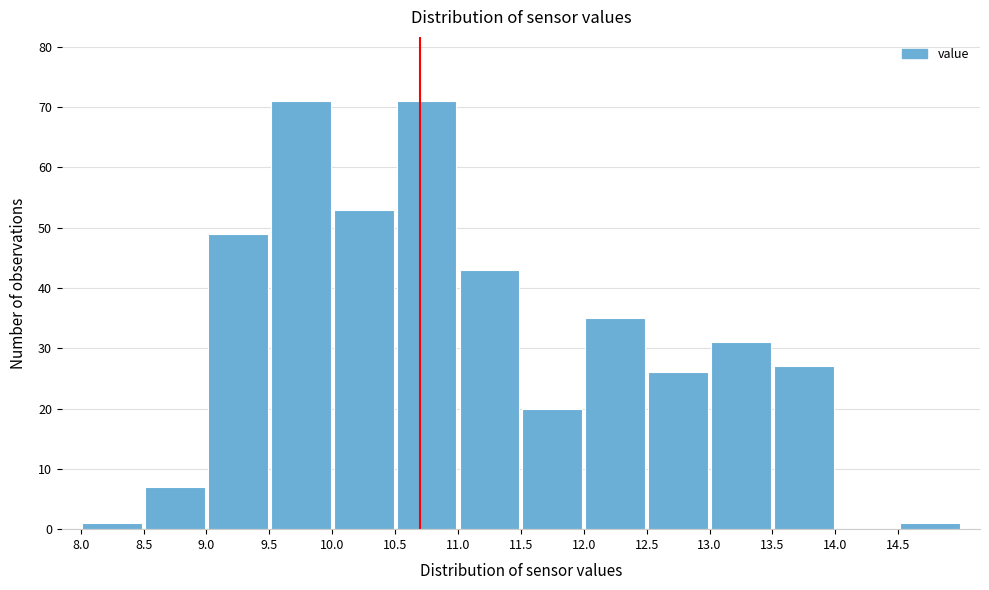

Reading left to right, transcribe this chart: for each bar, give the range it covers on the x-axis and its height. The values are not printed on the chart, so give them approximately, as read against the axis.

8.0 to 8.5: 1
8.5 to 9.0: 7
9.0 to 9.5: 49
9.5 to 10.0: 71
10.0 to 10.5: 53
10.5 to 11.0: 71
11.0 to 11.5: 43
11.5 to 12.0: 20
12.0 to 12.5: 35
12.5 to 13.0: 26
13.0 to 13.5: 31
13.5 to 14.0: 27
14.0 to 14.5: 0
14.5 to 15.0: 1